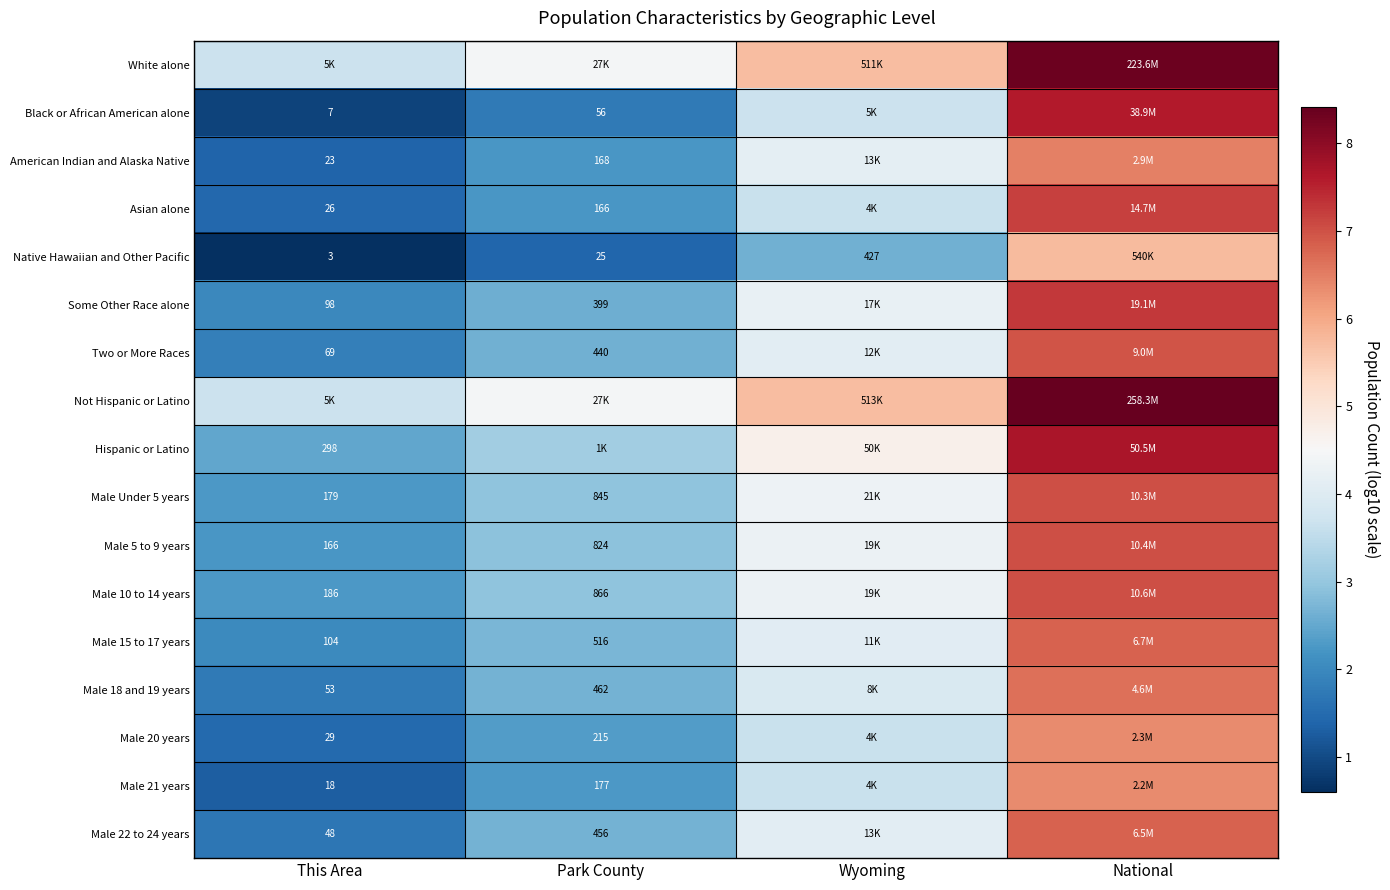

At which category is the sum across all series the highest?

National